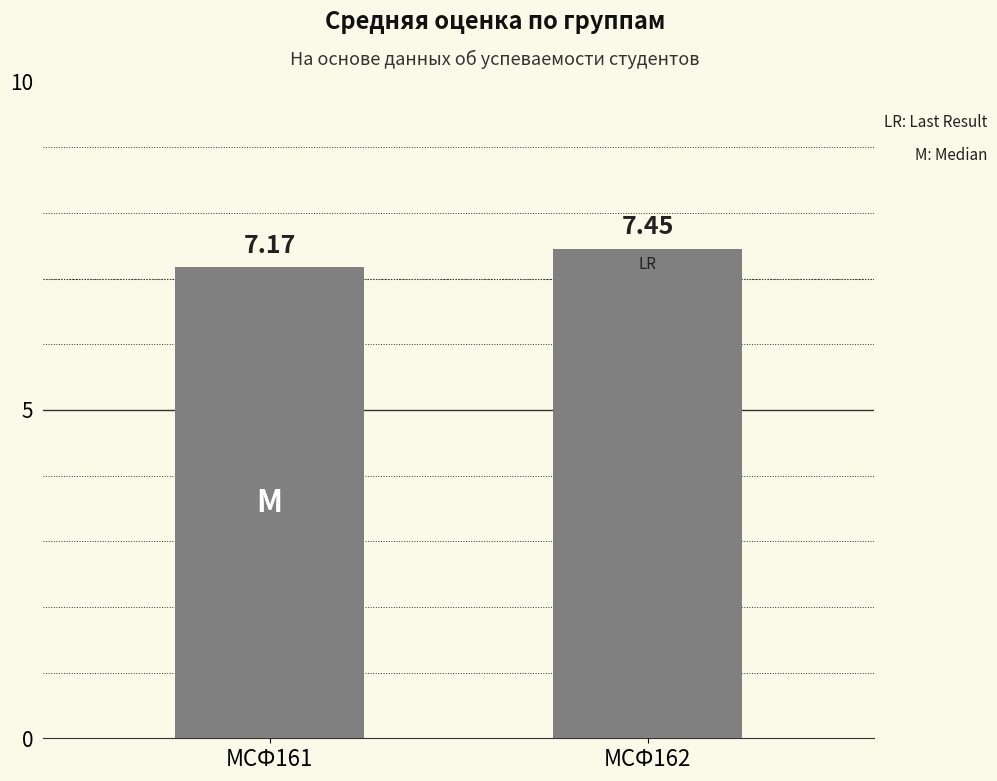

Which label corresponds to the largest value in the chart?

МСФ162